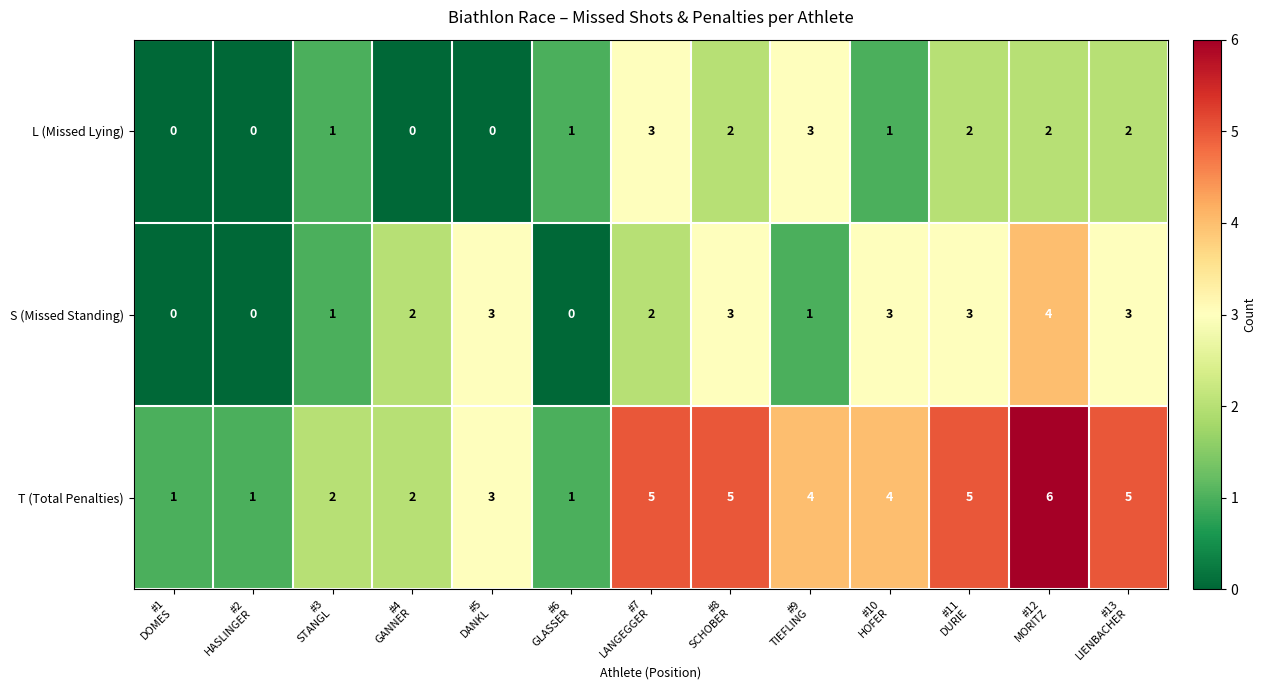

At which category is the sum across all series the highest?

#12
MORITZ